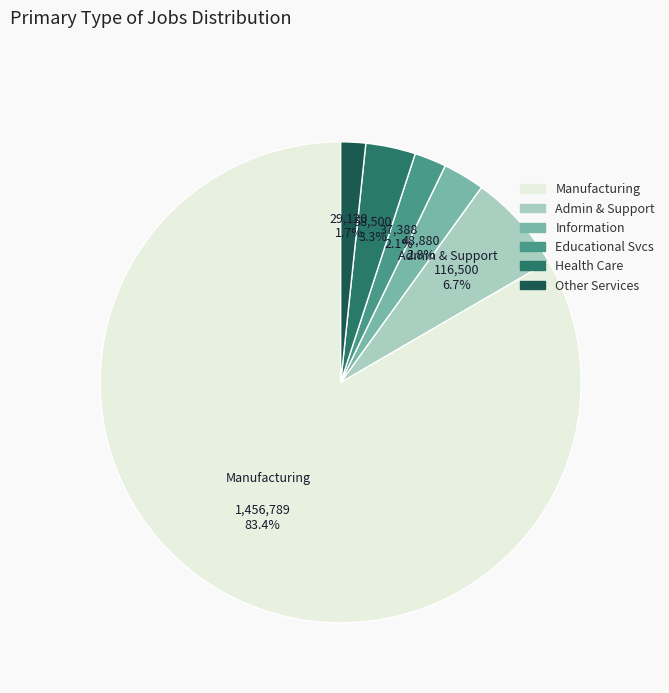

Between Educational Svcs and Information, which is larger?

Information